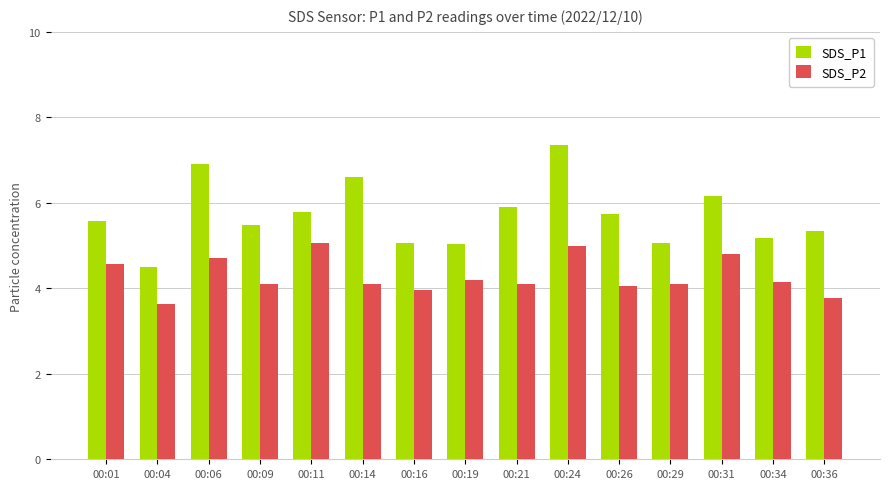

What is the difference between the maximum and minimum values in the SDS_P2 series?

1.4